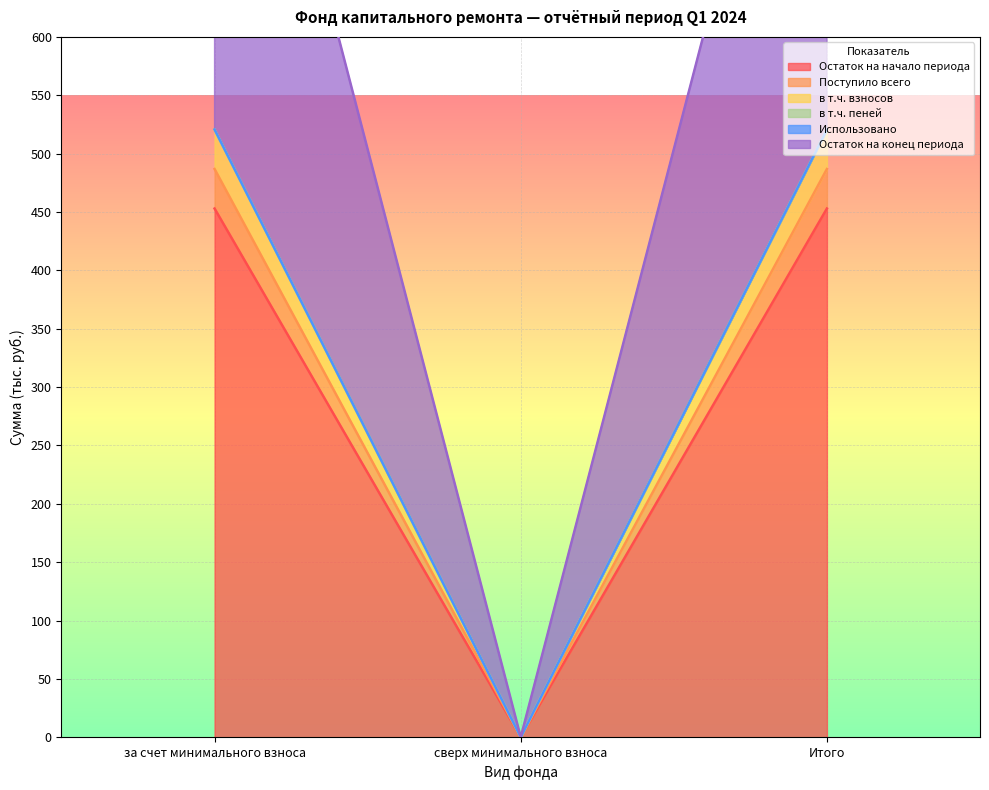

How many values in the Поступило всего series are below 486?

1